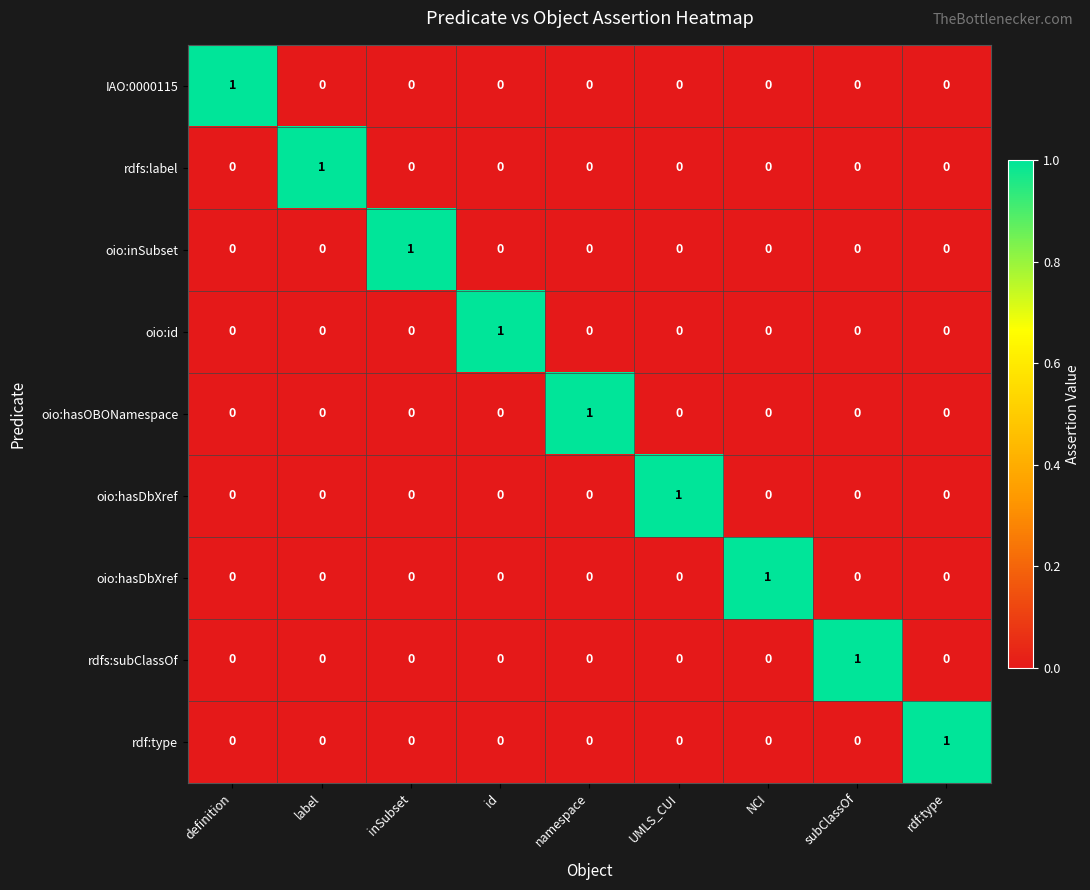

At how many categories does at least one series exceed 0?

9